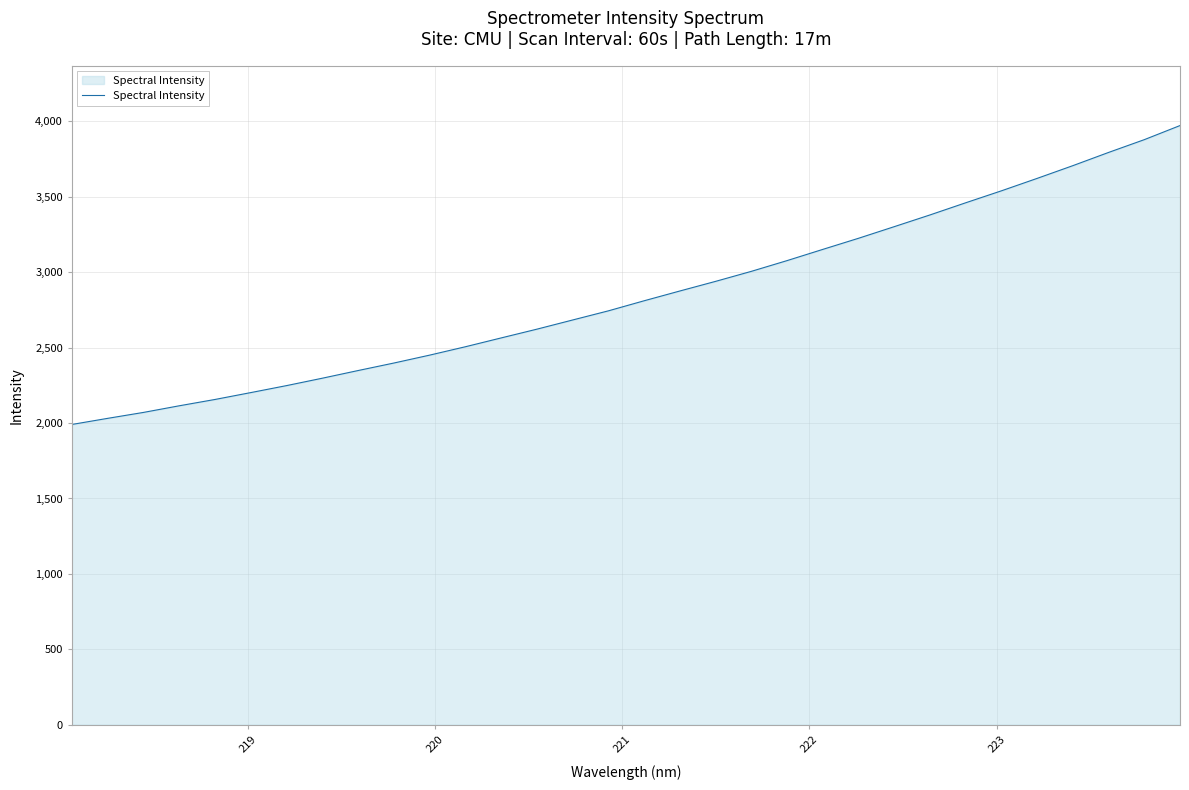

What is the difference between the maximum and minimum values?

1981.4